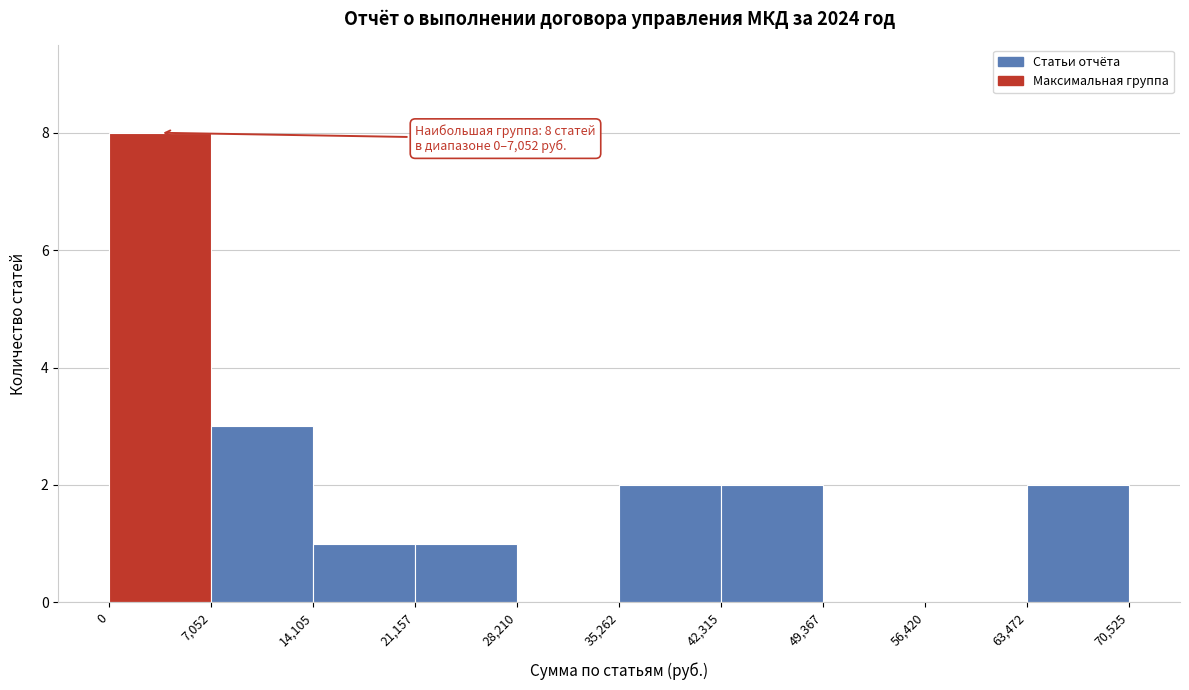

Over which range of the x-axis is the bar tallest?

0 to 7,052